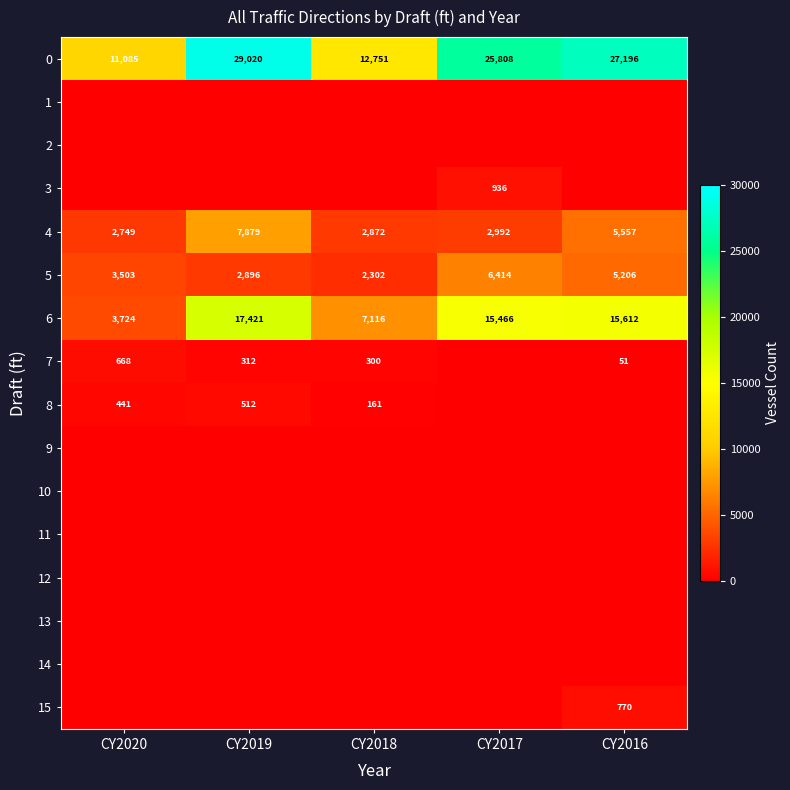

At how many categories does at least one series exceed 18795?

3